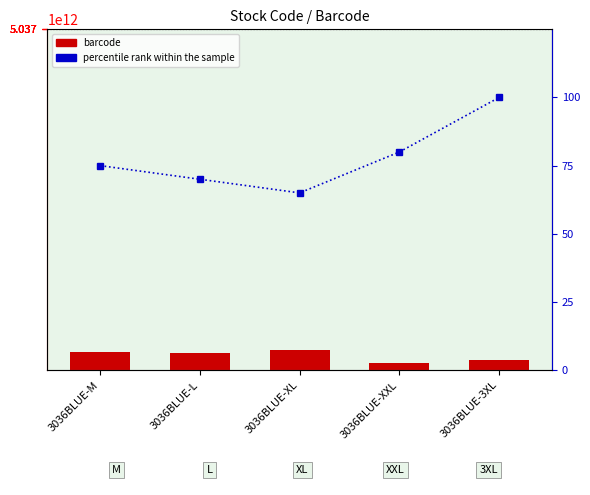

Rank the series by their maximum value, from highest to lowest.

barcode, percentile rank within the sample